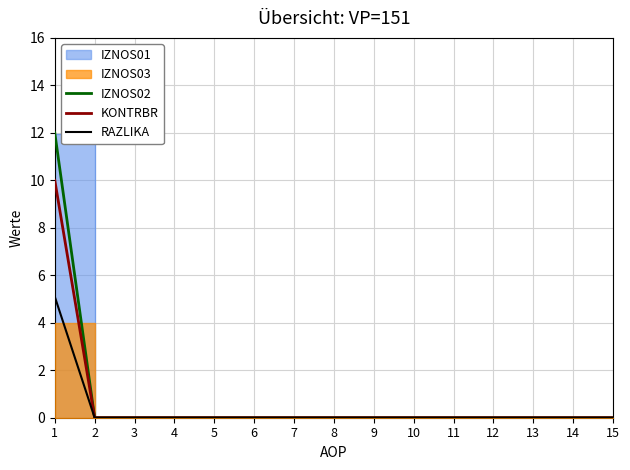

How many values in RAZLIKA are above zero?

1